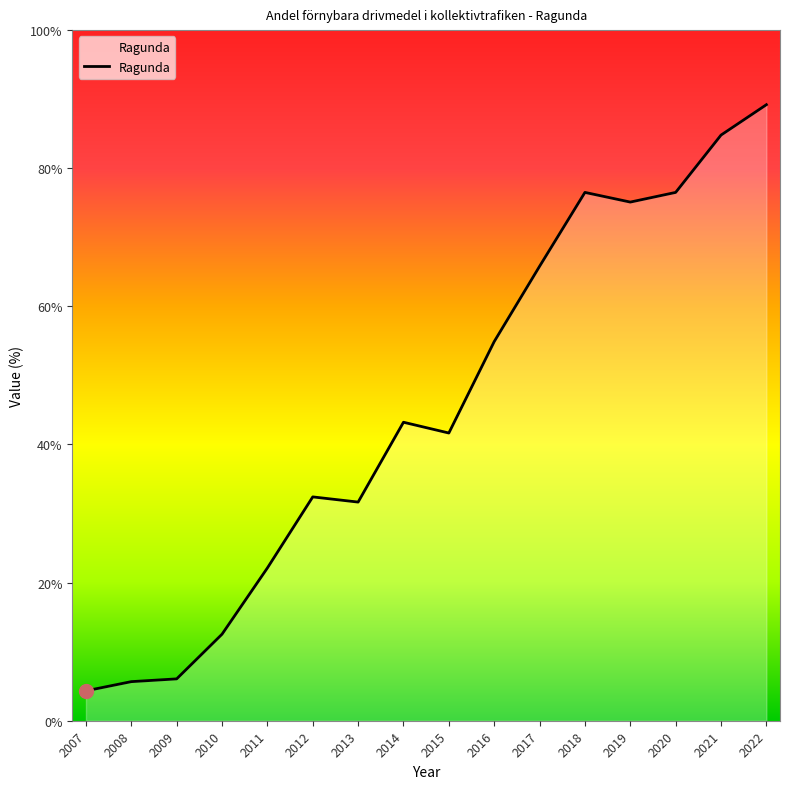

Approximately how many times larger is the value at 2018 compared to 2017?

1.2